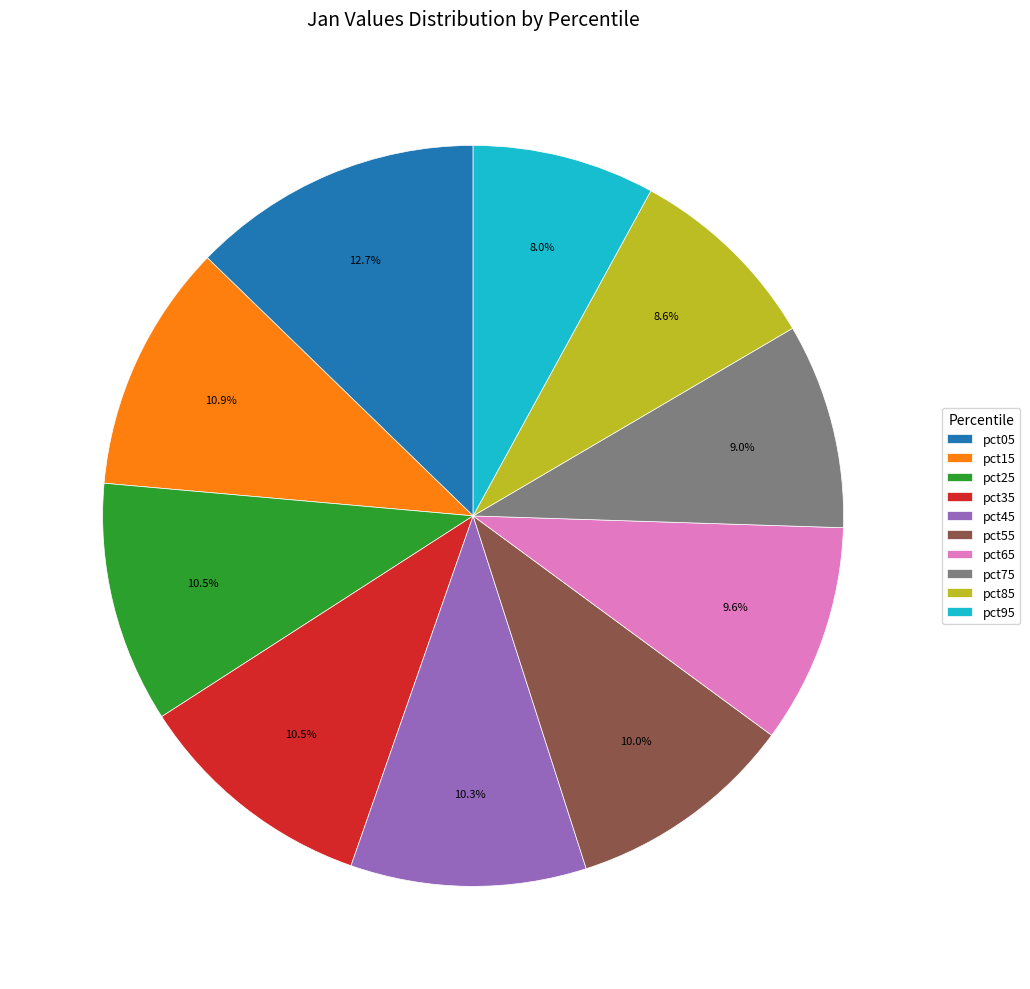

To the nearest percent, what is the average slice percentage?

10%